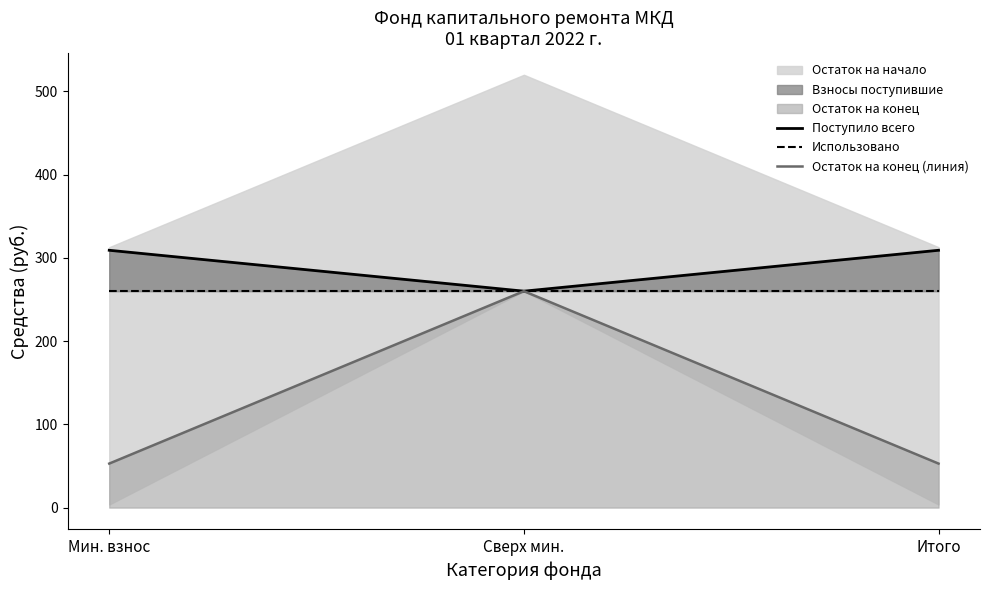

Rank the categories by Поступило всего value from highest to lowest.

Мин. взнос, Итого, Сверх мин.